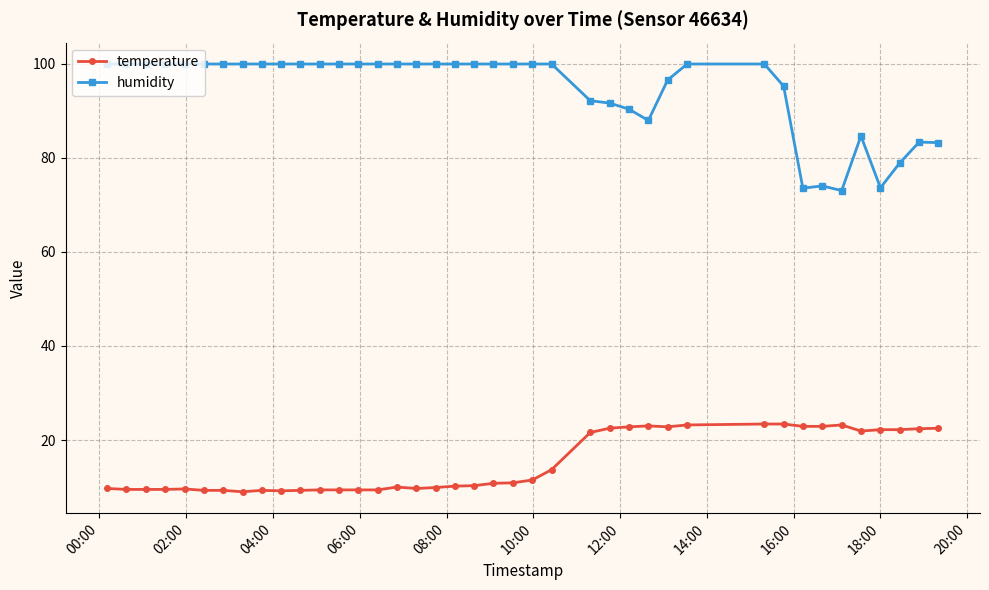

What is the maximum value shown in the chart?

99.9